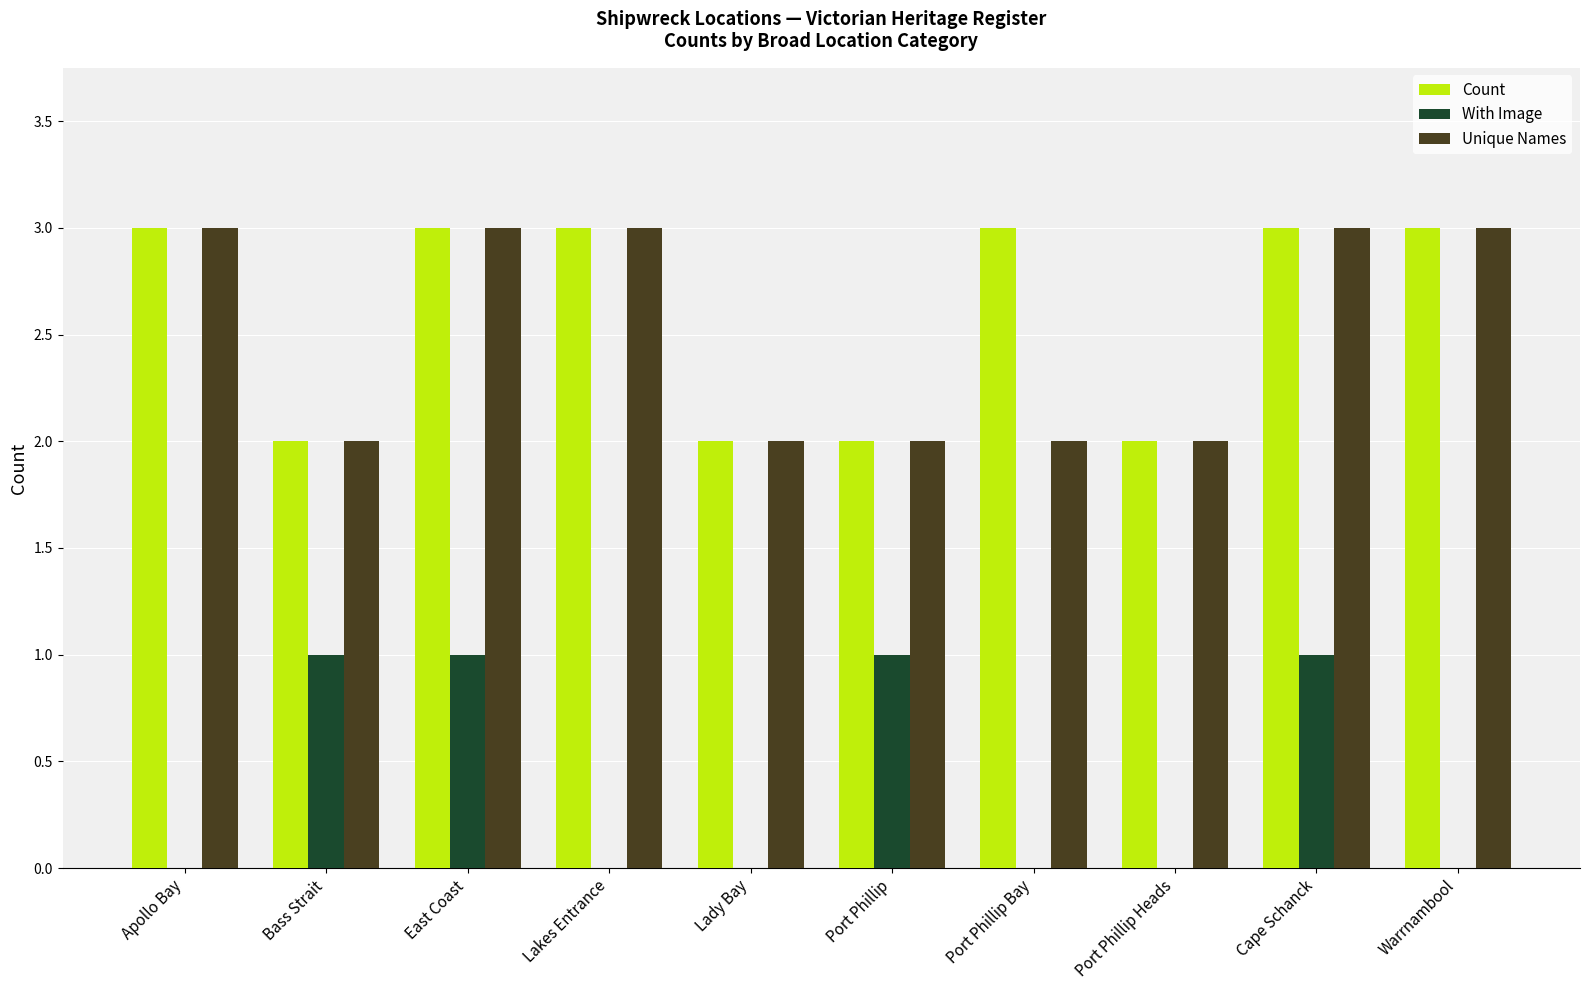

Which series changed the most between Lady Bay and Port Phillip Bay?

Count